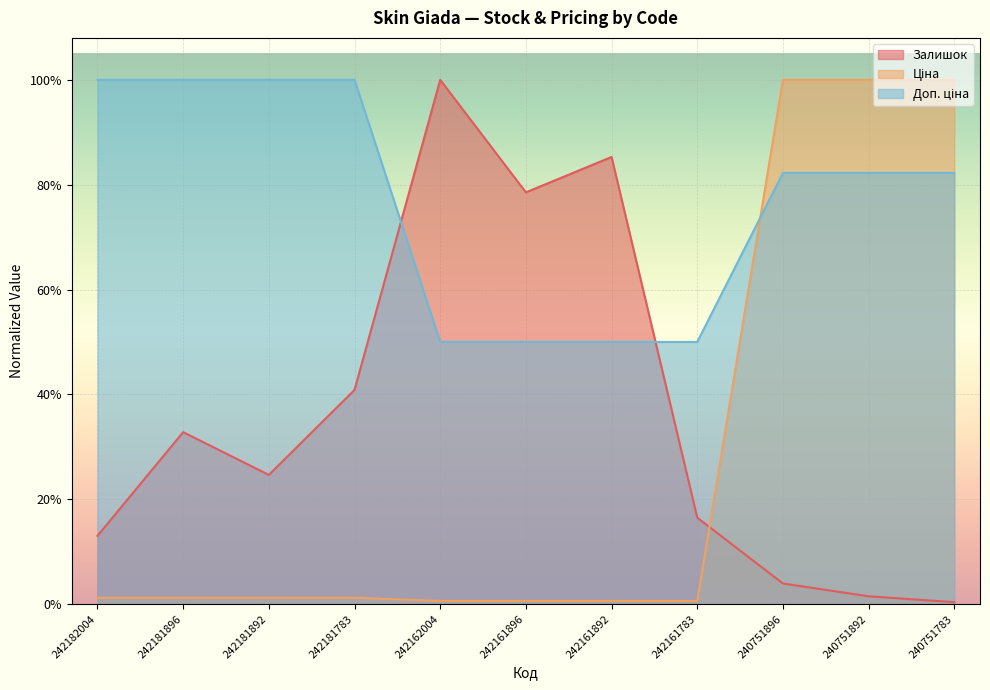

What are all the series names shown in the legend?

Залишок, Ціна, Доп. ціна